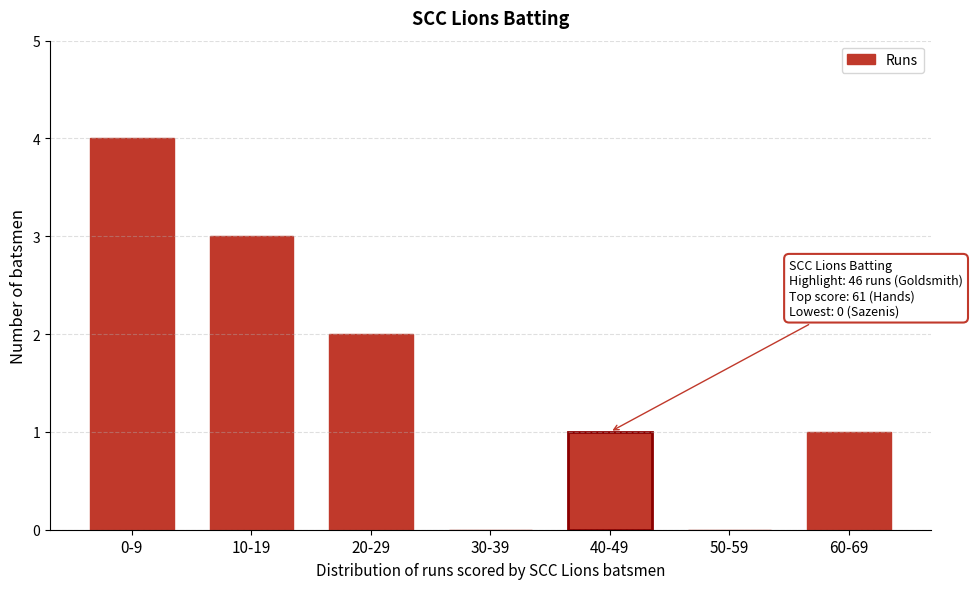

Reading right to left, extract all data points from this chart.

60-69=1	50-59=0	40-49=1	30-39=0	20-29=2	10-19=3	0-9=4